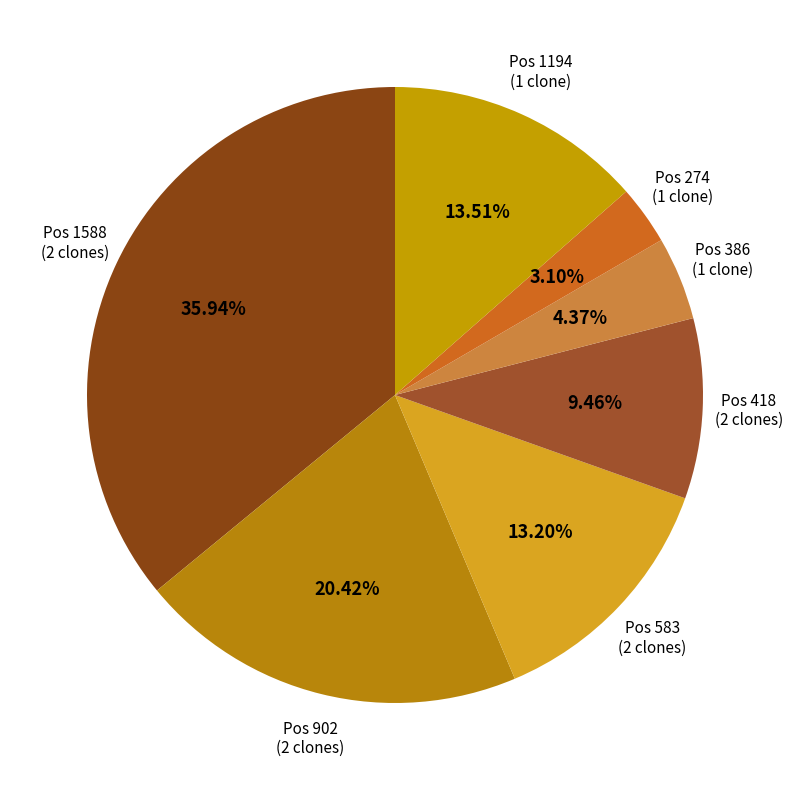

How many slices are in this pie chart?

7